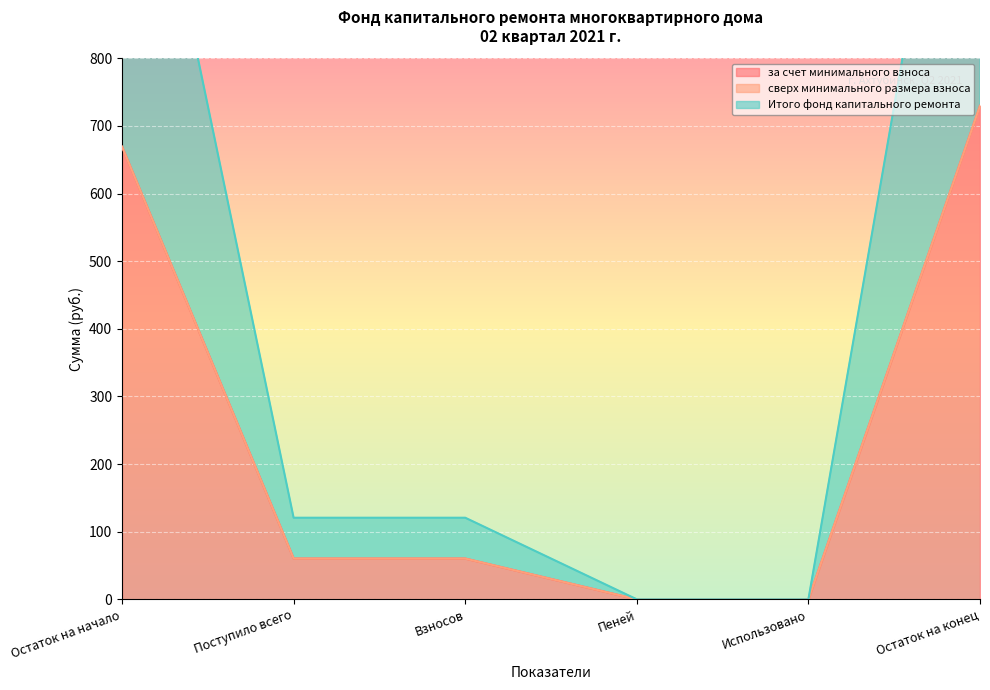

Where is за счет минимального взноса nearest to the value 364?

Поступило всего